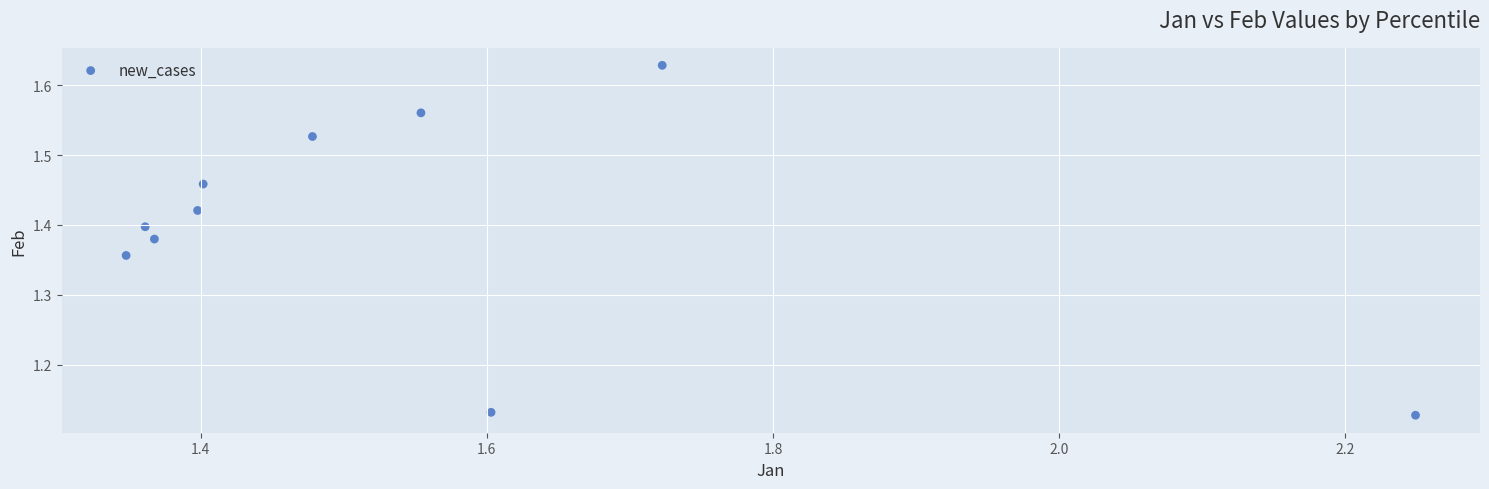

What is the range of Y values (max minus min)?

0.5